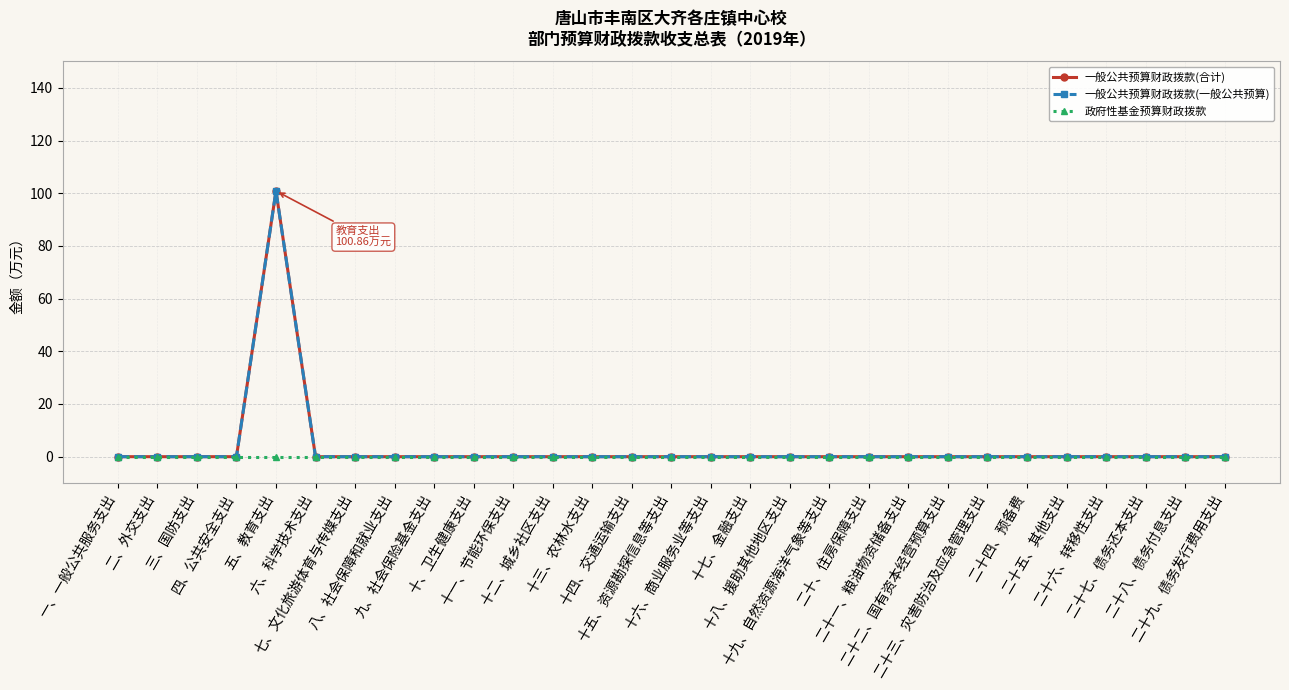

How many positive values does the 一般公共预算财政拨款(合计) series have?

1